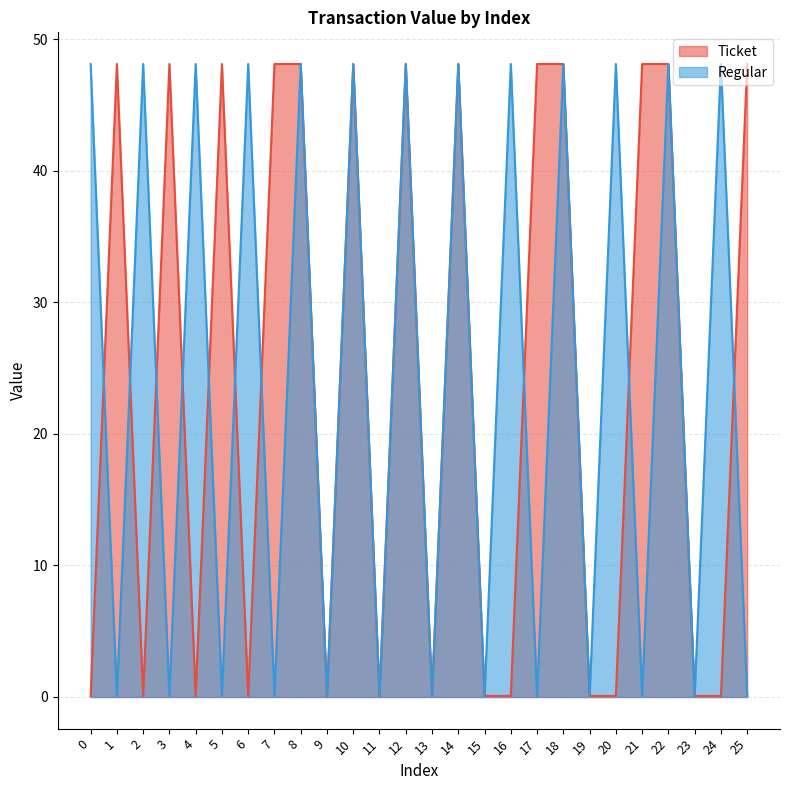

What is the difference between the second highest and minimum values in the Ticket series?

48.0